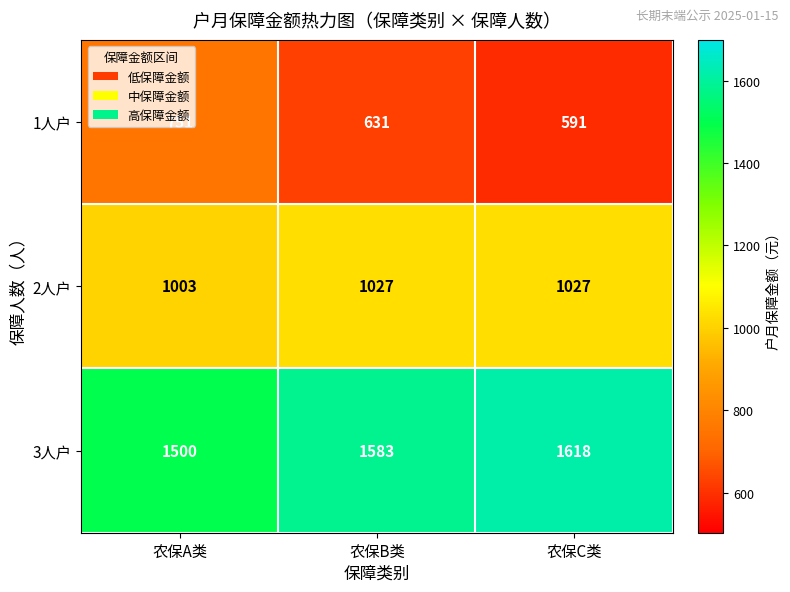

How many series are shown in this chart?

3